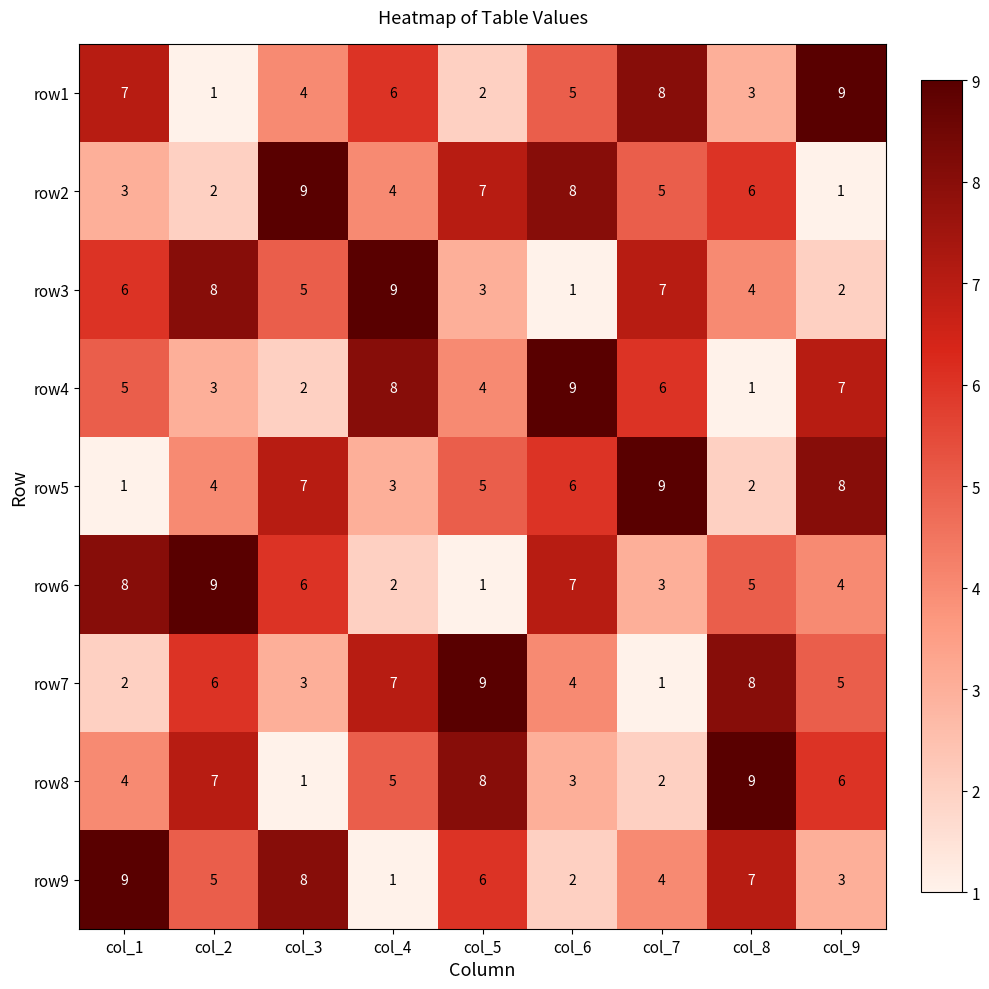

What is the total value across all series at col_6?

45